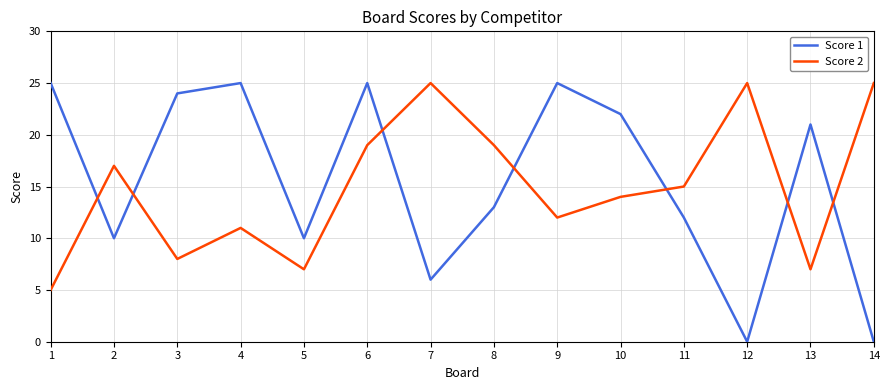

Which series changed the most between 1 and 12?

Score 1